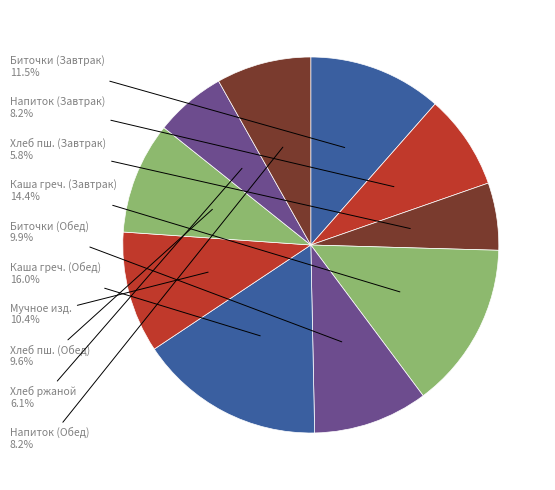

Combined, what portion of the pie is Биточки (Завтрак) and Мучное изд.?

21.9%